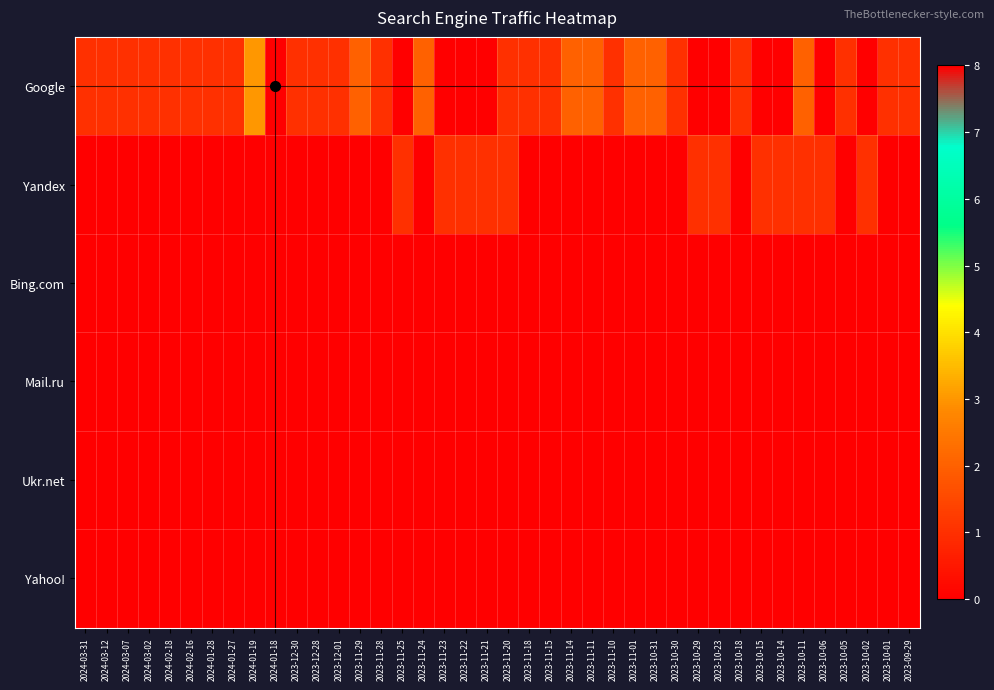

Reading left to right, list all the values displayed in this chart.

Google: 2024-03-31=1	2024-03-12=1	2024-03-07=1	2024-03-02=1	2024-02-18=1	2024-02-16=1	2024-01-28=1	2024-01-27=1	2024-01-19=3	2024-01-18=8	2023-12-30=1	2023-12-28=1	2023-12-01=1	2023-11-29=2	2023-11-28=1	2023-11-25=0	2023-11-24=2	2023-11-23=0	2023-11-22=0	2023-11-21=0	2023-11-20=1	2023-11-18=1	2023-11-15=1	2023-11-14=2	2023-11-11=2	2023-11-10=1	2023-11-01=2	2023-10-31=2	2023-10-30=1	2023-10-29=0	2023-10-23=0	2023-10-18=1	2023-10-15=0	2023-10-14=0	2023-10-11=2	2023-10-06=0	2023-10-05=1	2023-10-02=0	2023-10-01=1	2023-09-29=1
Yandex: 2024-03-31=0	2024-03-12=0	2024-03-07=0	2024-03-02=0	2024-02-18=0	2024-02-16=0	2024-01-28=0	2024-01-27=0	2024-01-19=0	2024-01-18=0	2023-12-30=0	2023-12-28=0	2023-12-01=0	2023-11-29=0	2023-11-28=0	2023-11-25=1	2023-11-24=0	2023-11-23=1	2023-11-22=1	2023-11-21=1	2023-11-20=1	2023-11-18=0	2023-11-15=0	2023-11-14=0	2023-11-11=0	2023-11-10=0	2023-11-01=0	2023-10-31=0	2023-10-30=0	2023-10-29=1	2023-10-23=1	2023-10-18=0	2023-10-15=1	2023-10-14=1	2023-10-11=1	2023-10-06=1	2023-10-05=0	2023-10-02=1	2023-10-01=0	2023-09-29=0
Bing.com: 2024-03-31=0	2024-03-12=0	2024-03-07=0	2024-03-02=0	2024-02-18=0	2024-02-16=0	2024-01-28=0	2024-01-27=0	2024-01-19=0	2024-01-18=0	2023-12-30=0	2023-12-28=0	2023-12-01=0	2023-11-29=0	2023-11-28=0	2023-11-25=0	2023-11-24=0	2023-11-23=0	2023-11-22=0	2023-11-21=0	2023-11-20=0	2023-11-18=0	2023-11-15=0	2023-11-14=0	2023-11-11=0	2023-11-10=0	2023-11-01=0	2023-10-31=0	2023-10-30=0	2023-10-29=0	2023-10-23=0	2023-10-18=0	2023-10-15=0	2023-10-14=0	2023-10-11=0	2023-10-06=0	2023-10-05=0	2023-10-02=0	2023-10-01=0	2023-09-29=0
Mail.ru: 2024-03-31=0	2024-03-12=0	2024-03-07=0	2024-03-02=0	2024-02-18=0	2024-02-16=0	2024-01-28=0	2024-01-27=0	2024-01-19=0	2024-01-18=0	2023-12-30=0	2023-12-28=0	2023-12-01=0	2023-11-29=0	2023-11-28=0	2023-11-25=0	2023-11-24=0	2023-11-23=0	2023-11-22=0	2023-11-21=0	2023-11-20=0	2023-11-18=0	2023-11-15=0	2023-11-14=0	2023-11-11=0	2023-11-10=0	2023-11-01=0	2023-10-31=0	2023-10-30=0	2023-10-29=0	2023-10-23=0	2023-10-18=0	2023-10-15=0	2023-10-14=0	2023-10-11=0	2023-10-06=0	2023-10-05=0	2023-10-02=0	2023-10-01=0	2023-09-29=0
Ukr.net: 2024-03-31=0	2024-03-12=0	2024-03-07=0	2024-03-02=0	2024-02-18=0	2024-02-16=0	2024-01-28=0	2024-01-27=0	2024-01-19=0	2024-01-18=0	2023-12-30=0	2023-12-28=0	2023-12-01=0	2023-11-29=0	2023-11-28=0	2023-11-25=0	2023-11-24=0	2023-11-23=0	2023-11-22=0	2023-11-21=0	2023-11-20=0	2023-11-18=0	2023-11-15=0	2023-11-14=0	2023-11-11=0	2023-11-10=0	2023-11-01=0	2023-10-31=0	2023-10-30=0	2023-10-29=0	2023-10-23=0	2023-10-18=0	2023-10-15=0	2023-10-14=0	2023-10-11=0	2023-10-06=0	2023-10-05=0	2023-10-02=0	2023-10-01=0	2023-09-29=0
Yahoo!: 2024-03-31=0	2024-03-12=0	2024-03-07=0	2024-03-02=0	2024-02-18=0	2024-02-16=0	2024-01-28=0	2024-01-27=0	2024-01-19=0	2024-01-18=0	2023-12-30=0	2023-12-28=0	2023-12-01=0	2023-11-29=0	2023-11-28=0	2023-11-25=0	2023-11-24=0	2023-11-23=0	2023-11-22=0	2023-11-21=0	2023-11-20=0	2023-11-18=0	2023-11-15=0	2023-11-14=0	2023-11-11=0	2023-11-10=0	2023-11-01=0	2023-10-31=0	2023-10-30=0	2023-10-29=0	2023-10-23=0	2023-10-18=0	2023-10-15=0	2023-10-14=0	2023-10-11=0	2023-10-06=0	2023-10-05=0	2023-10-02=0	2023-10-01=0	2023-09-29=0